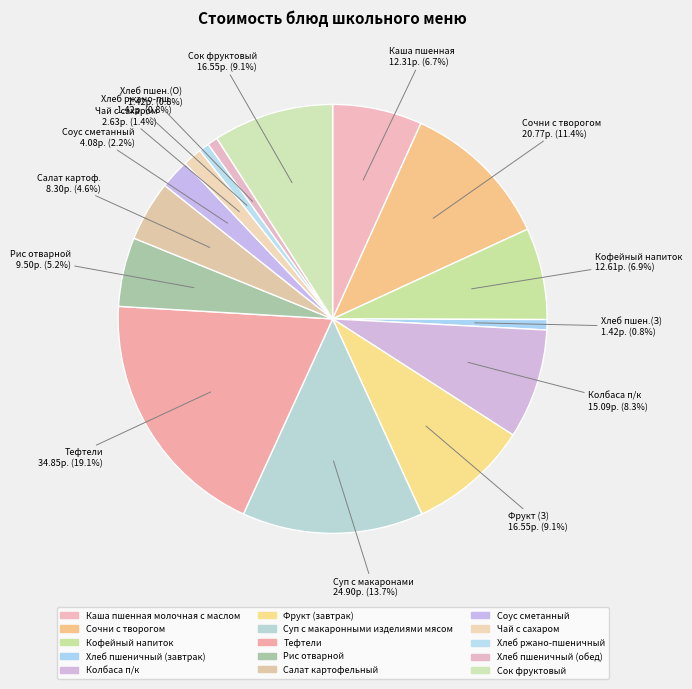

Rank the categories by value from highest to lowest.

Тефтели, Суп с макаронными изделиями мясом, Сочни с творогом, Фрукт (завтрак), Сок фруктовый, Колбаса п/к, Кофейный напиток, Каша пшенная молочная с маслом, Рис отварной, Салат картофельный, Соус сметанный, Чай с сахаром, Хлеб пшеничный (завтрак), Хлеб ржано-пшеничный, Хлеб пшеничный (обед)